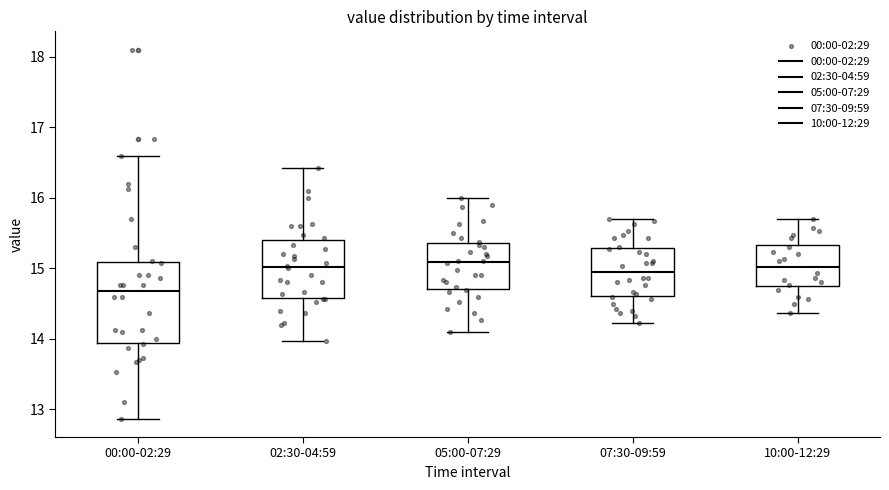

Reading left to right, transcribe this box plot: for each box, give where its median line is, the range the box spans, and where its two whiskers end, as read against the y-axis. The values are not printed on the chart, so give them approximately, as read against the axis.

00:00-02:29: median 14.7, box 13.9 to 15.1, whiskers 12.9 to 16.6
02:30-04:59: median 15.0, box 14.6 to 15.4, whiskers 14.0 to 16.4
05:00-07:29: median 15.1, box 14.7 to 15.4, whiskers 14.1 to 16.0
07:30-09:59: median 15.0, box 14.6 to 15.3, whiskers 14.2 to 15.7
10:00-12:29: median 15.0, box 14.8 to 15.3, whiskers 14.4 to 15.7